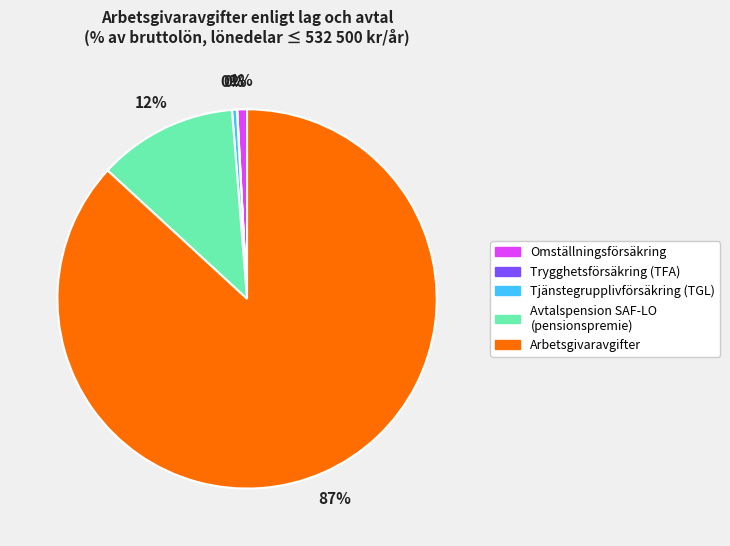

To the nearest percent, what is the average slice percentage?

20%